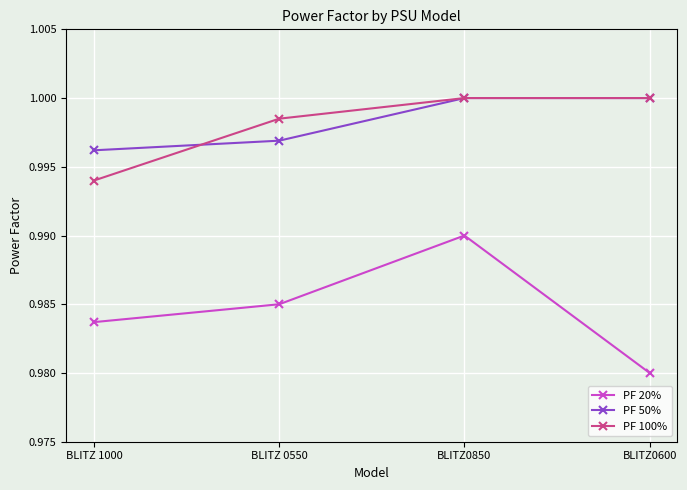

At how many categories does at least one series exceed 0?

4